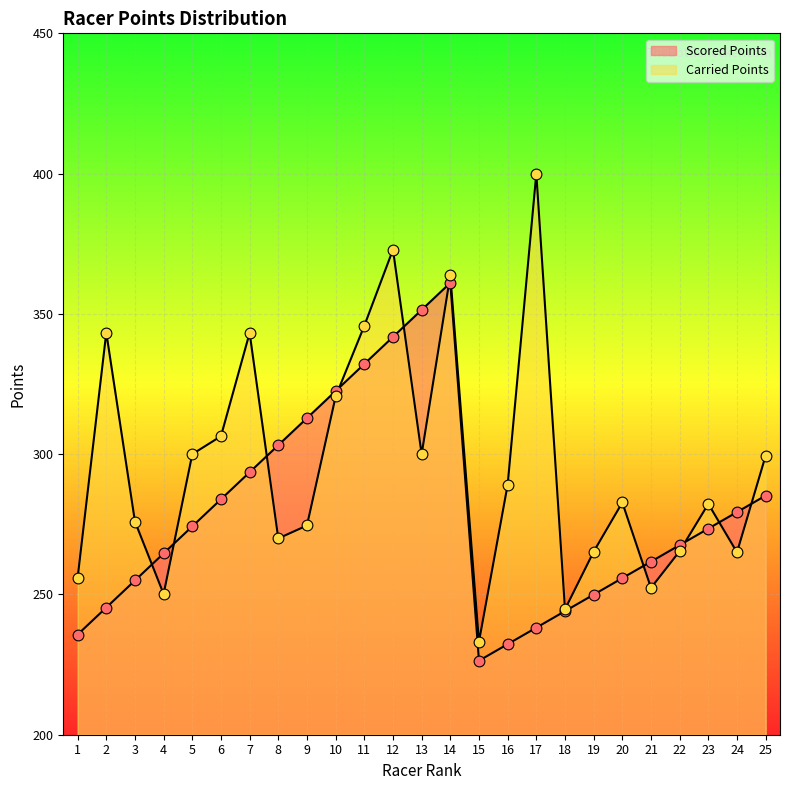

Is the value of Carried Points at 9 greater than the value of Scored Points at 3?

Yes